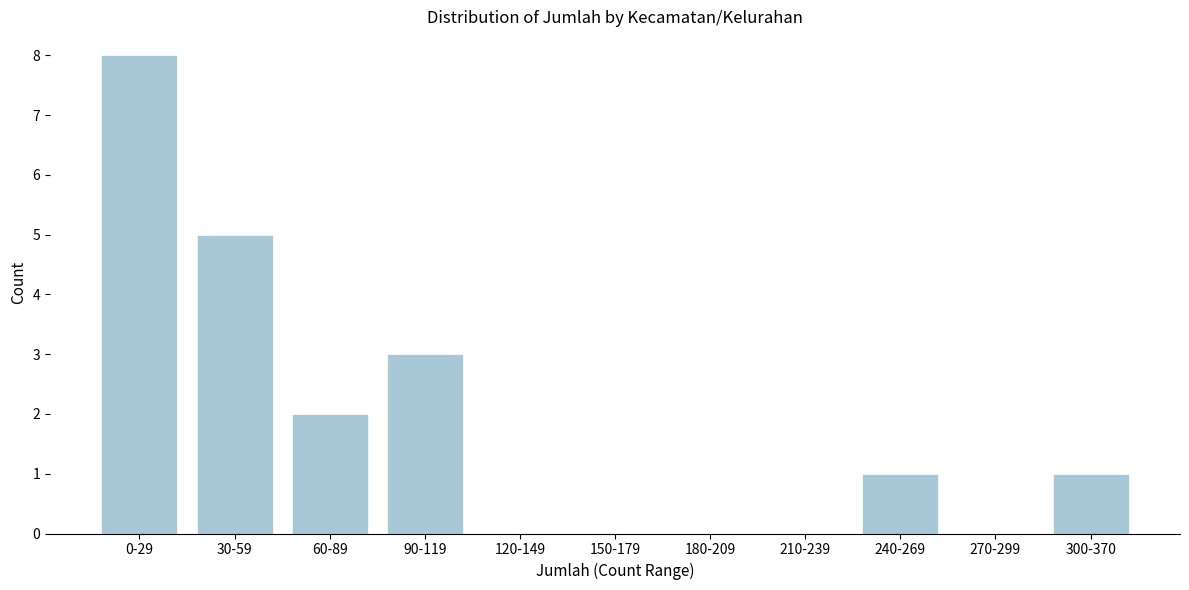

Reading left to right, what are all the values shown in this chart?

0-29=8	30-59=5	60-89=2	90-119=3	120-149=0	150-179=0	180-209=0	210-239=0	240-269=1	270-299=0	300-370=1